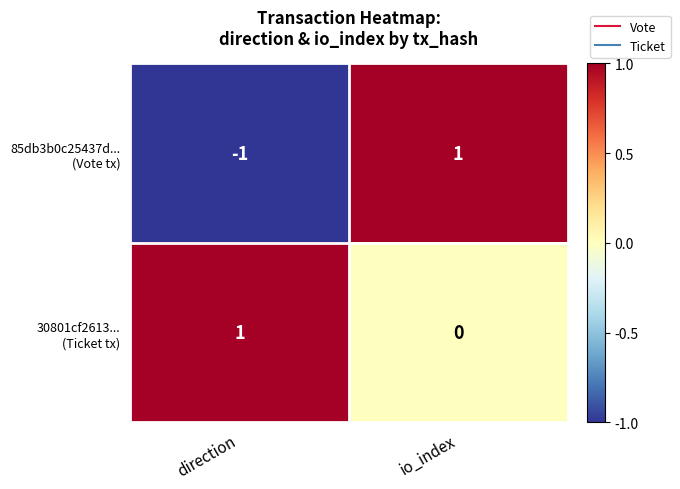

At which category is the sum across all series the highest?

io_index